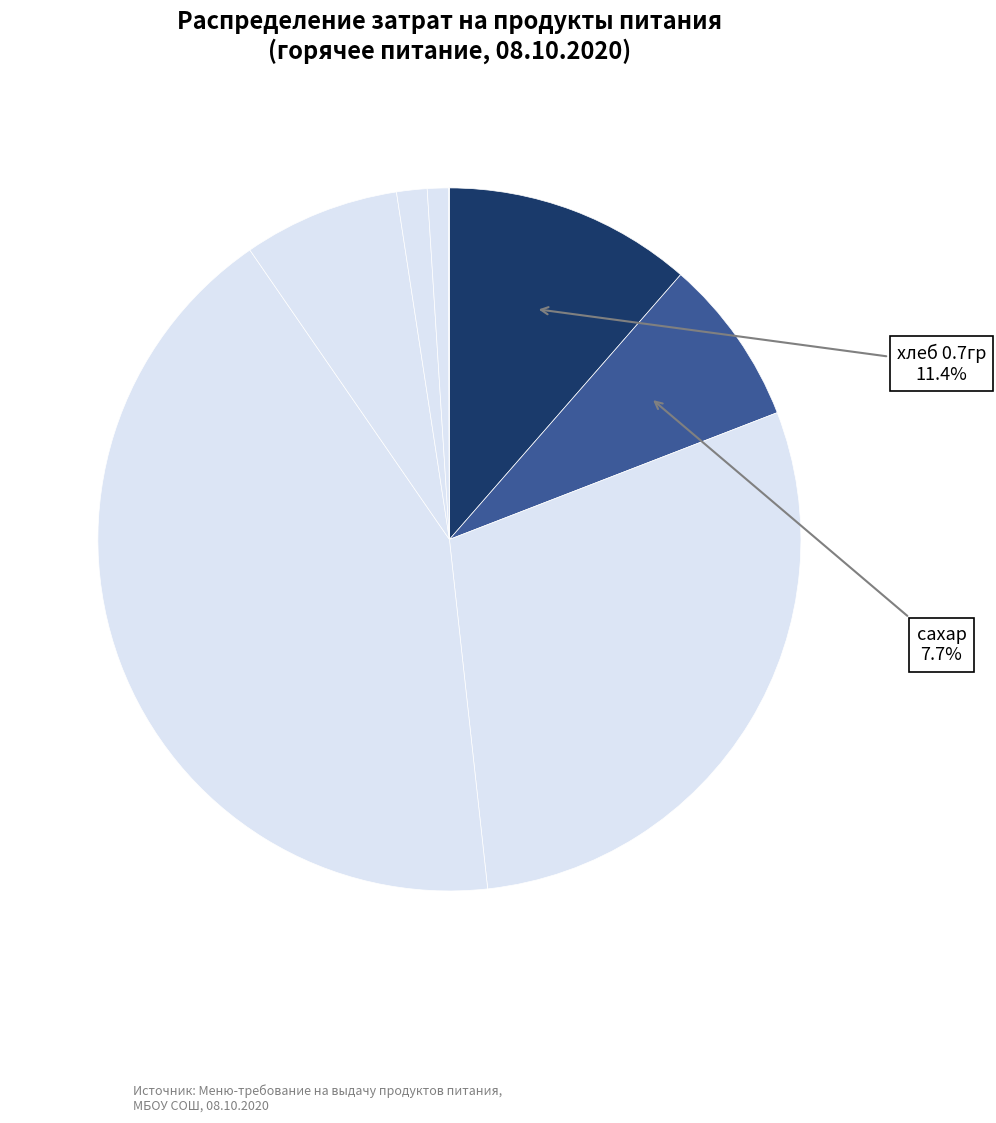

Which category has the biggest portion of the pie?

слив масло